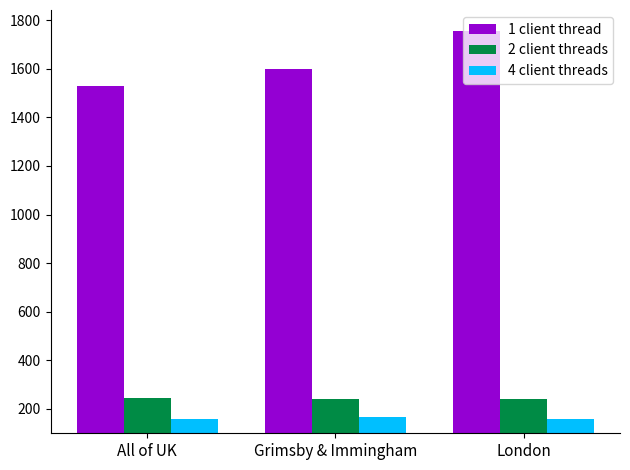

What is the sum of the 4 client threads values at All of UK and London?

320